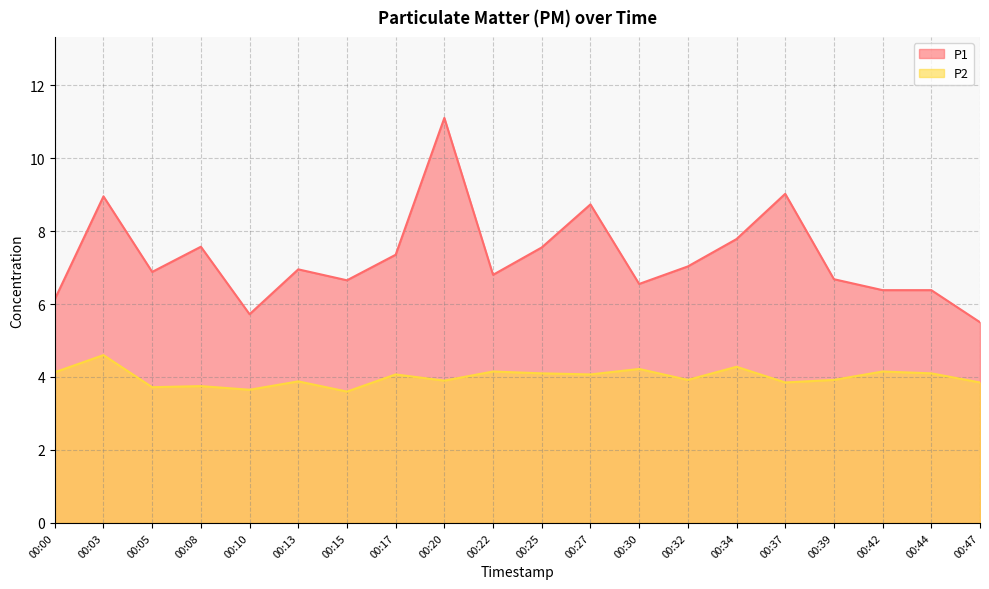

Between 00:00 and 00:22, which series saw the biggest shift?

P1